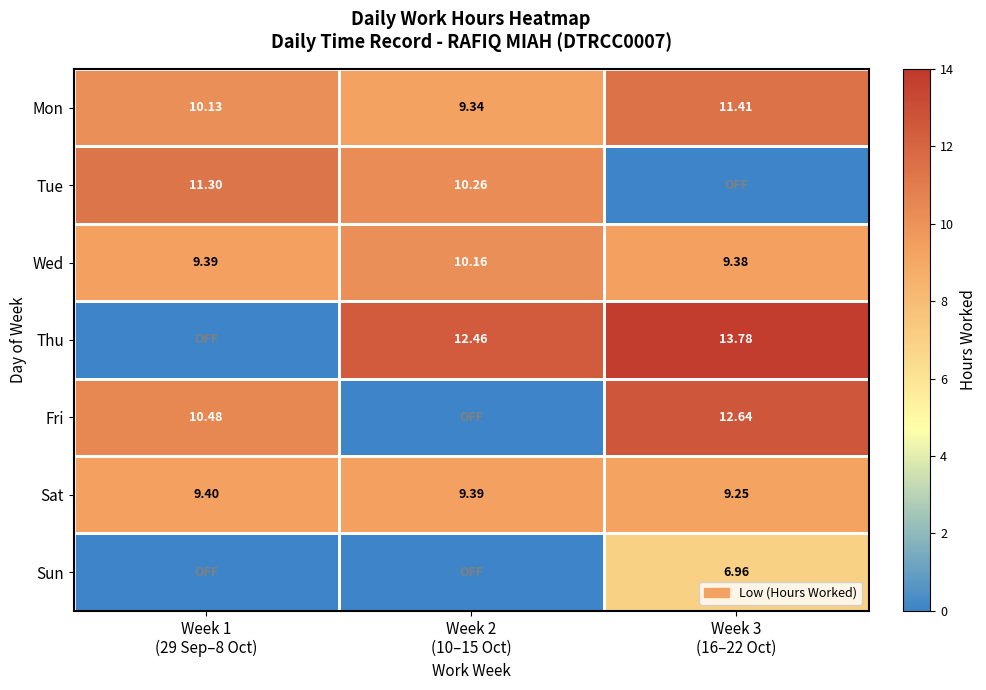

Which series has the largest total across all categories?

Mon